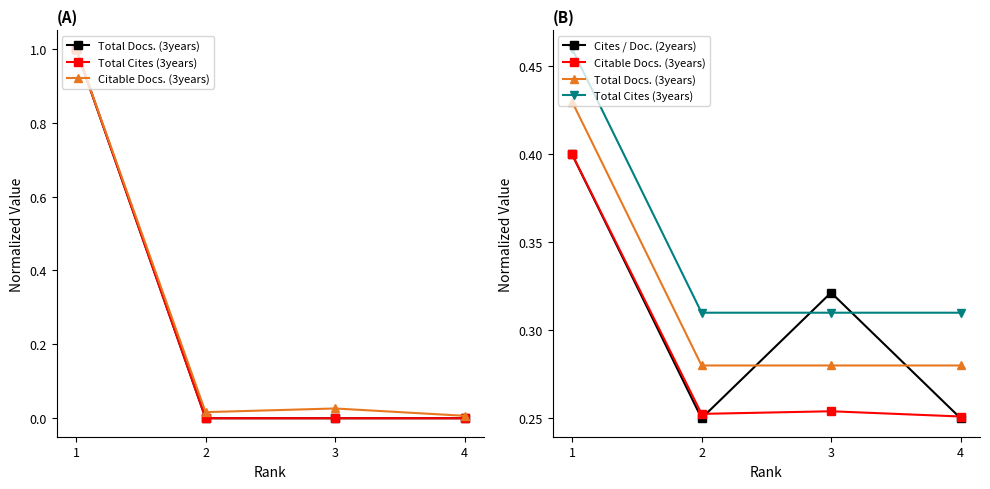

At which label is Citable Docs. (3years) closest to 0?

4